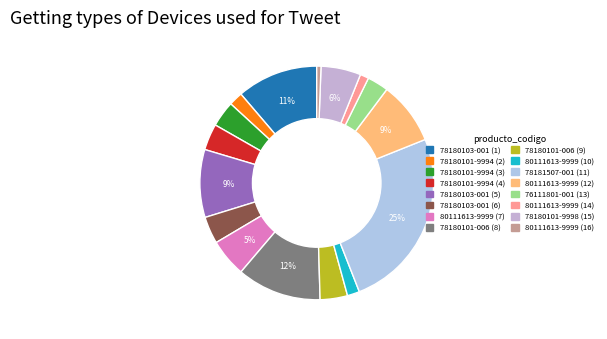

Approximately how many times larger is the value at 80111613-9999 (10) compared to 78180101-9998 (15)?

0.3